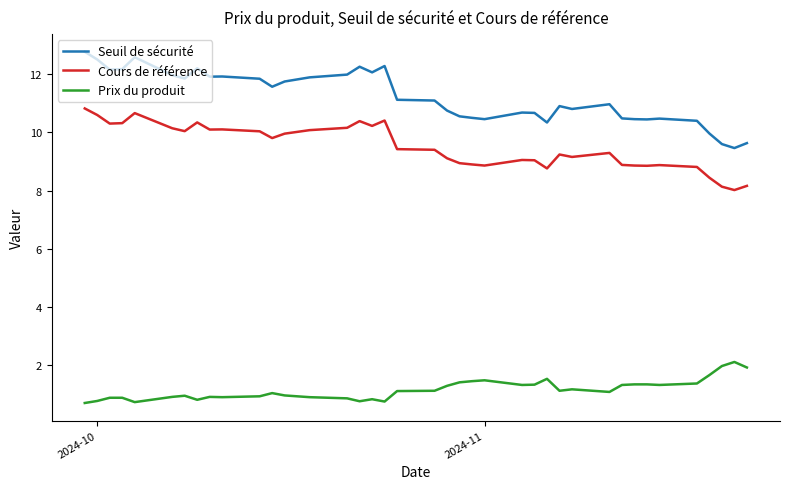

List the series in order of their peak value, lowest first.

Prix du produit, Cours de référence, Seuil de sécurité